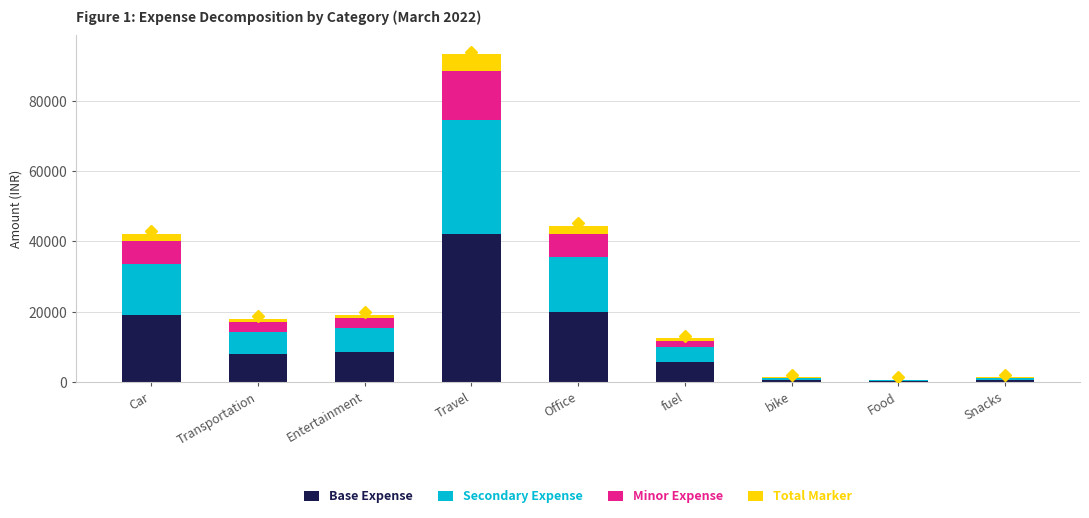

What is the highest value of the Base Expense series?

42022.0